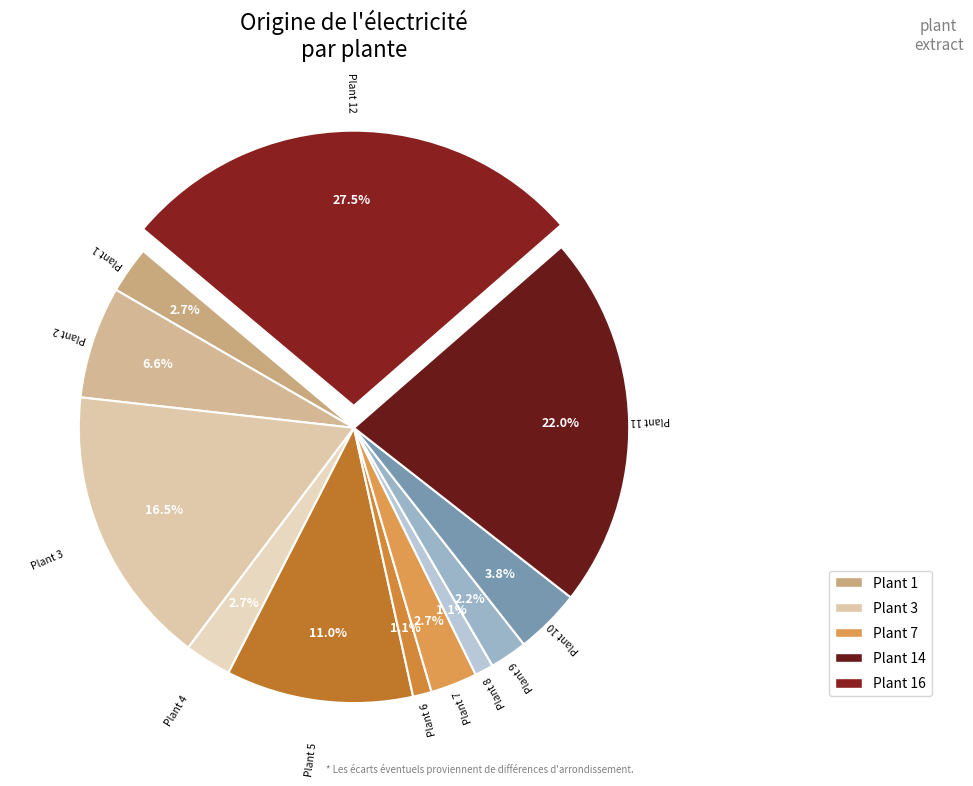

How many slices are in this pie chart?

12